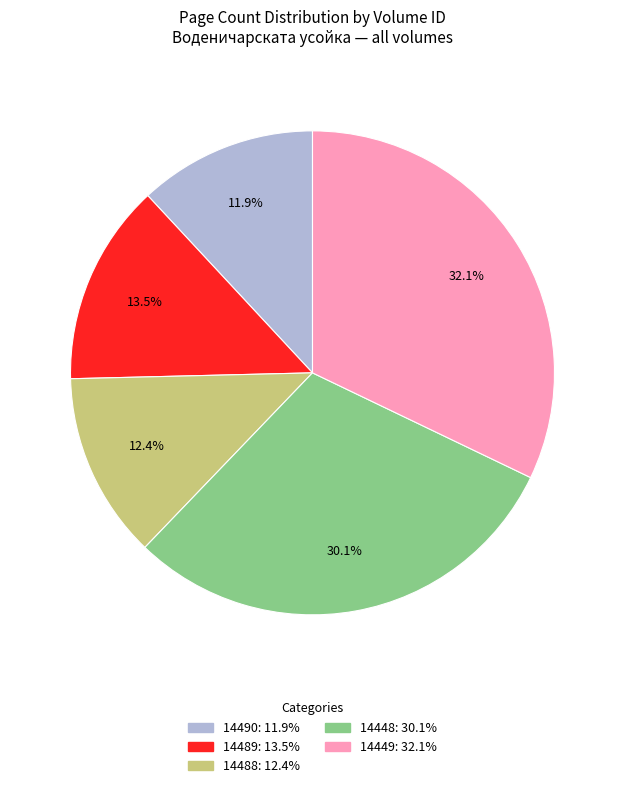

How many segments does this pie chart have?

5